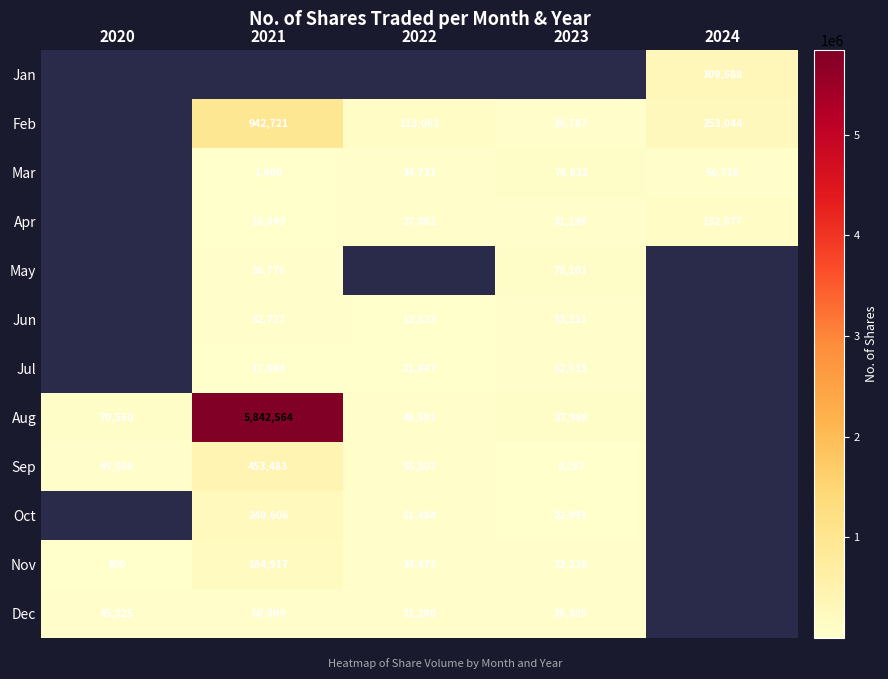

Which label corresponds to the largest value in the chart?

2021